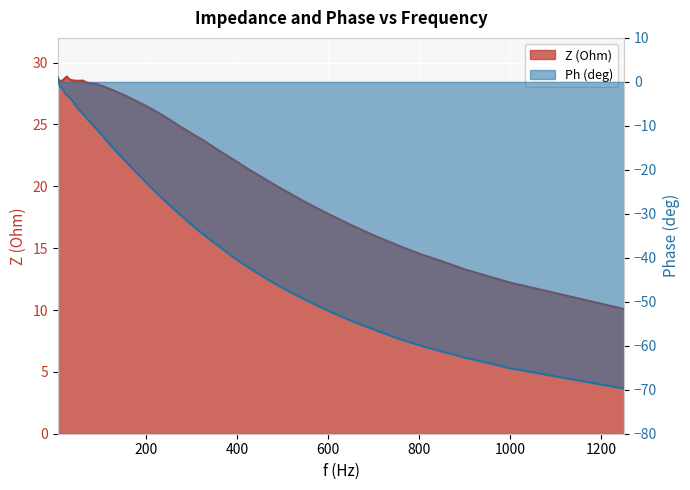

What is the value of the Z (Ohm) point at the 7th from the left?

28.6